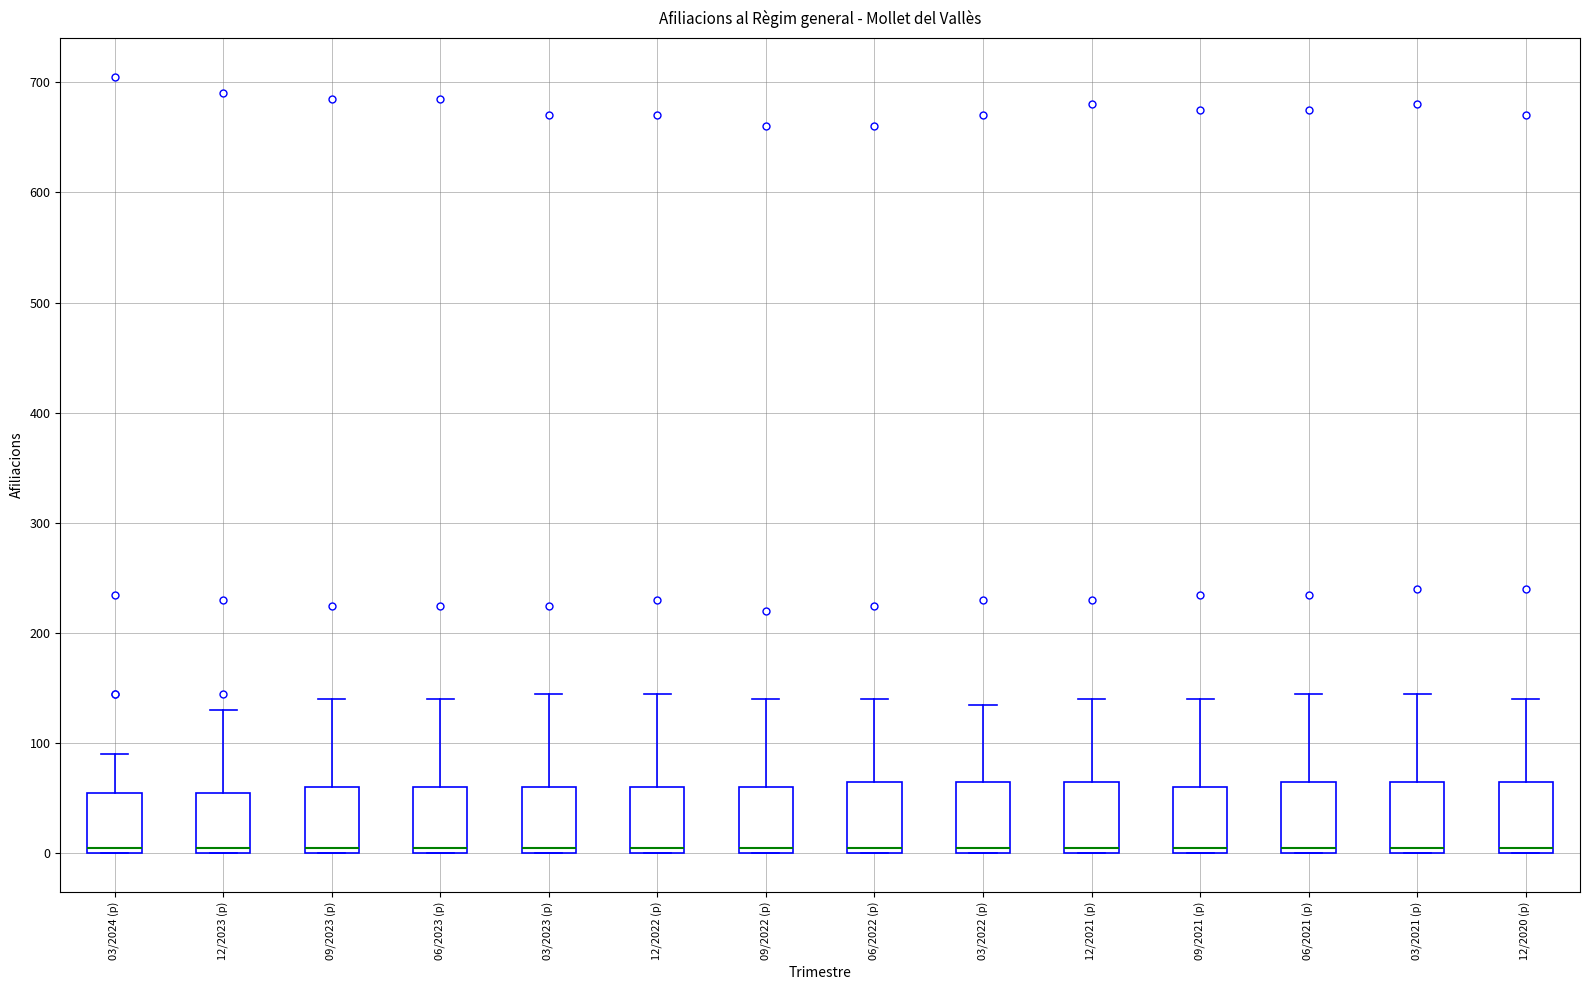

Where does the upper whisker of the box for 09/2023 (p) end on the y-axis? The values are not printed on the chart, so give them approximately, as read against the axis.

140